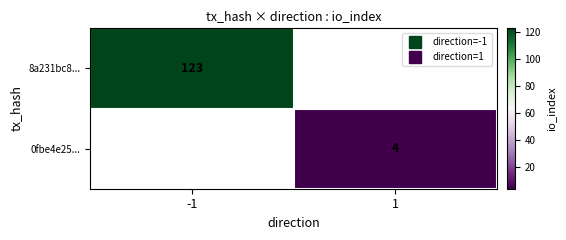

List the labels in order of 0fbe4e25... value, largest first.

-1, 1